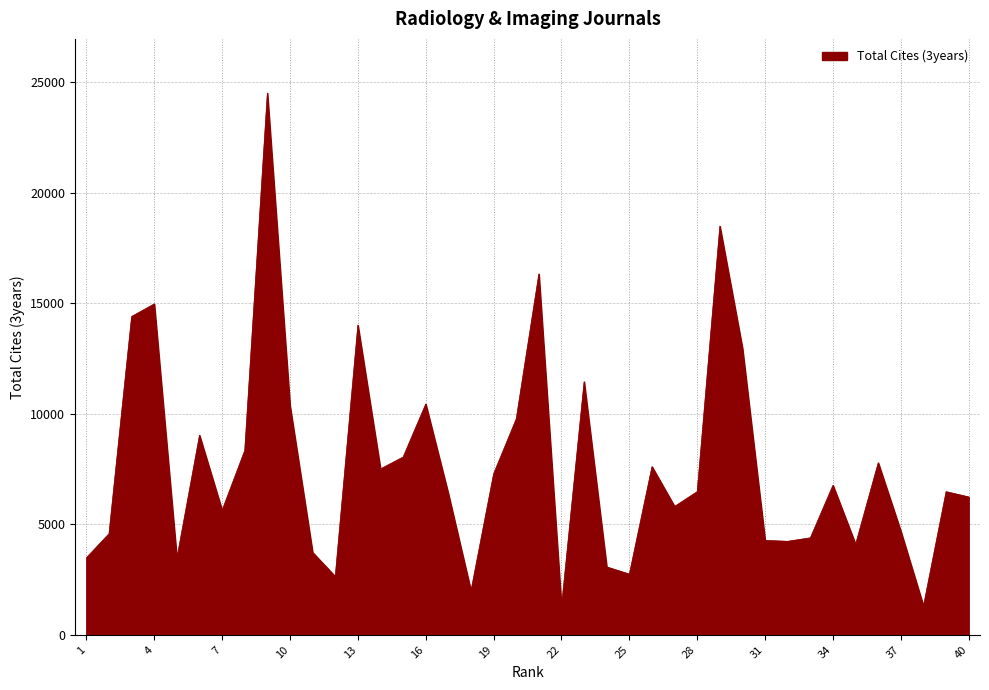

What is the maximum value shown in the chart?

24519